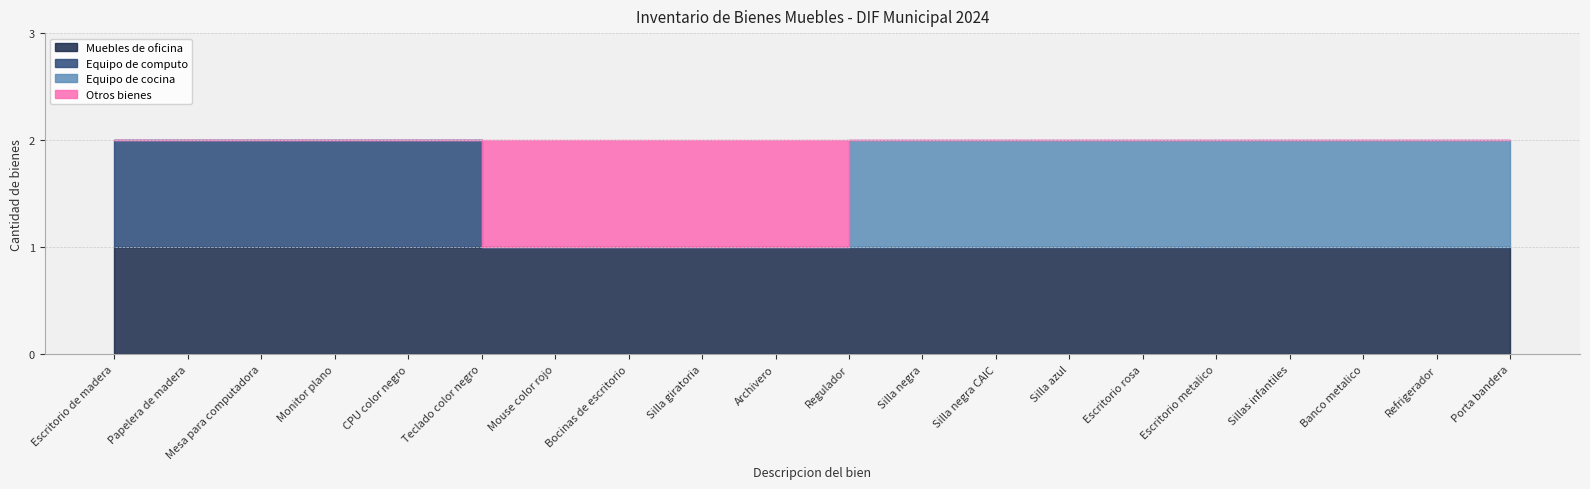

What is the label of the 4th point from the right?

Sillas infantiles